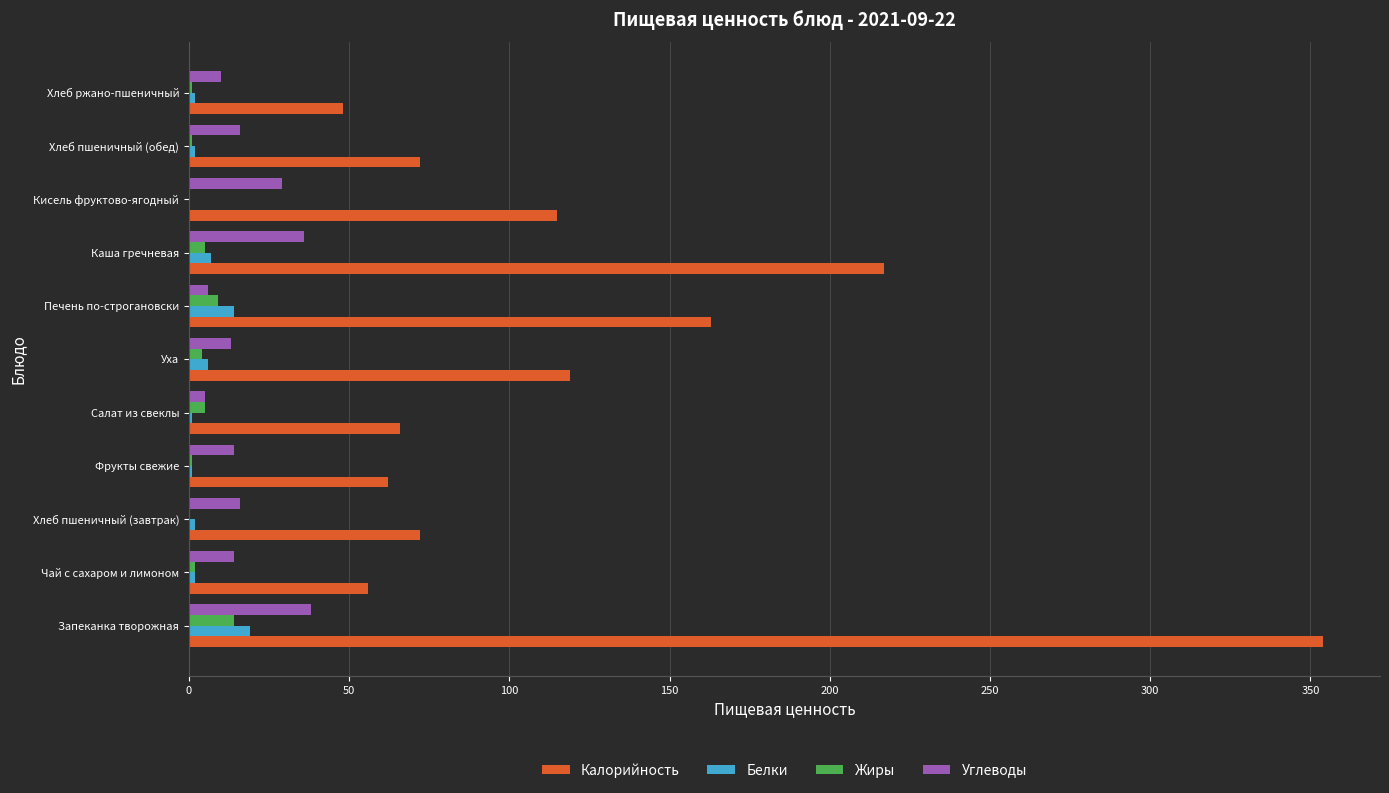

Which series has the largest total across all categories?

Калорийность